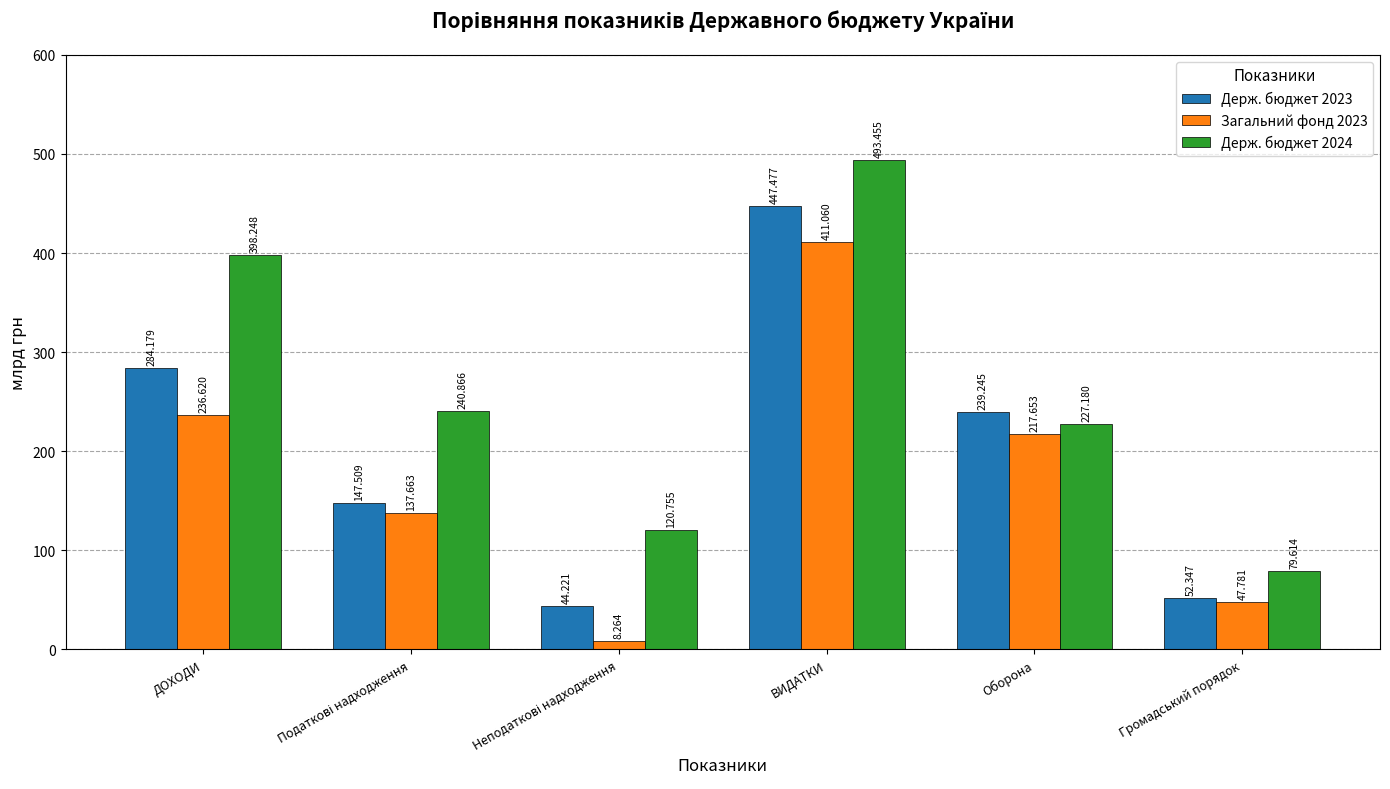

True or false: Держ. бюджет 2024 has a value of 398.2 at ДОХОДИ.

True